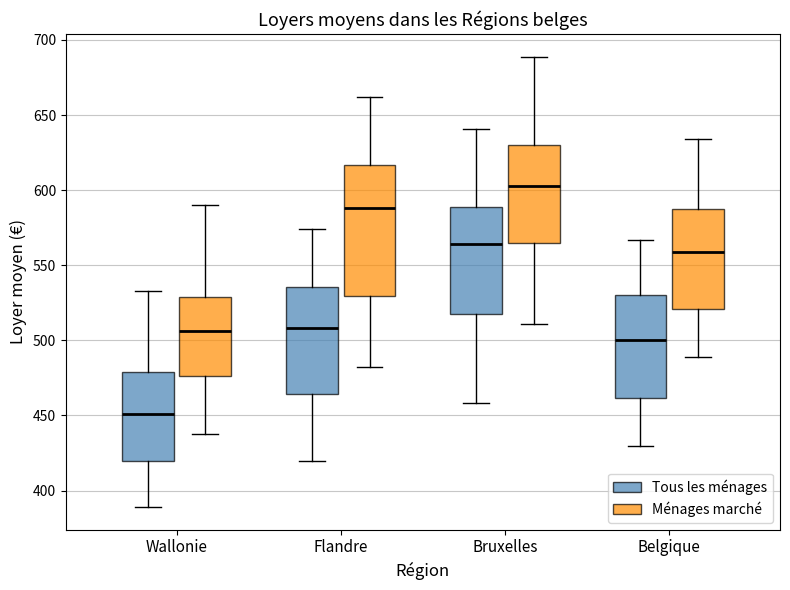

Reading left to right, read every box against the y-axis: the position of its median line, the range the box covers, and the ends of its whiskers. The values are not printed on the chart, so give them approximately, as read against the axis.

Wallonie (Tous les ménages): median 450, box 420 to 480, whiskers 390 to 535
Wallonie (Ménages marché): median 505, box 475 to 530, whiskers 440 to 590
Flandre (Tous les ménages): median 510, box 465 to 535, whiskers 420 to 575
Flandre (Ménages marché): median 590, box 530 to 615, whiskers 480 to 660
Bruxelles (Tous les ménages): median 565, box 520 to 590, whiskers 460 to 640
Bruxelles (Ménages marché): median 605, box 565 to 630, whiskers 510 to 690
Belgique (Tous les ménages): median 500, box 460 to 530, whiskers 430 to 565
Belgique (Ménages marché): median 560, box 520 to 590, whiskers 490 to 635